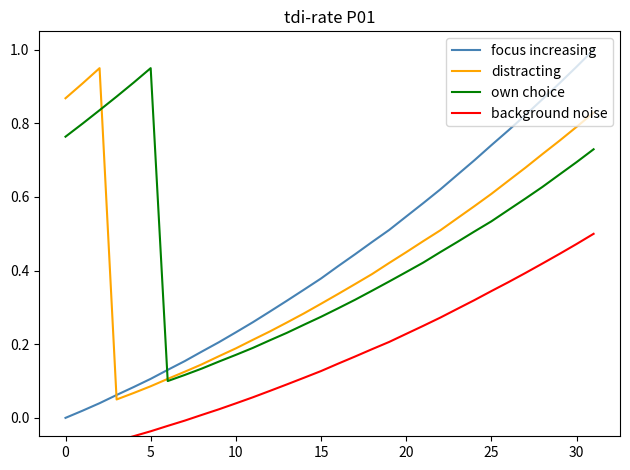

How many distinct data groups are displayed?

4